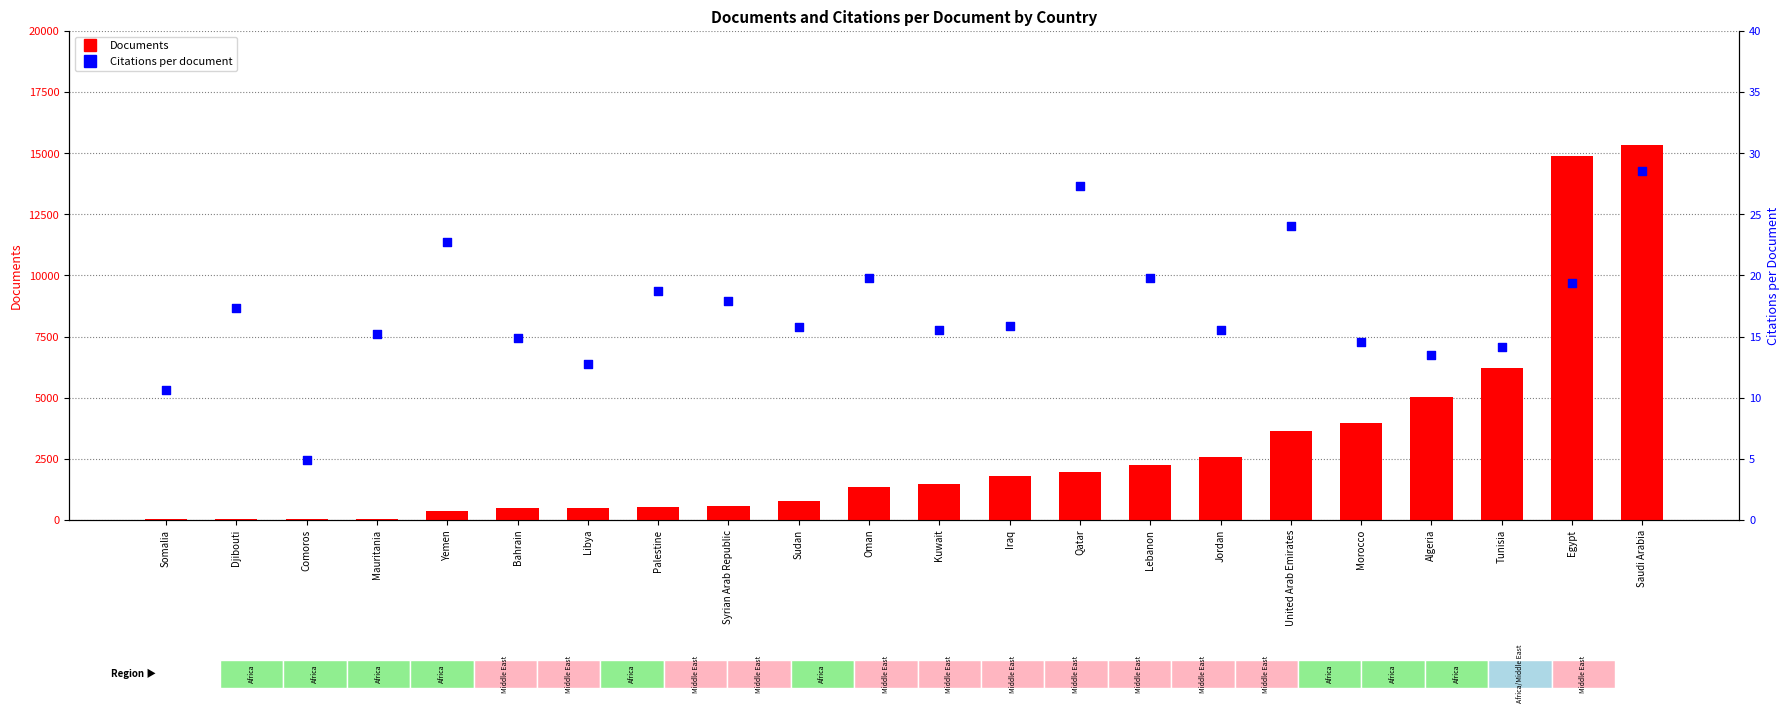

Which series reaches the minimum Y coordinate?

Citations per document